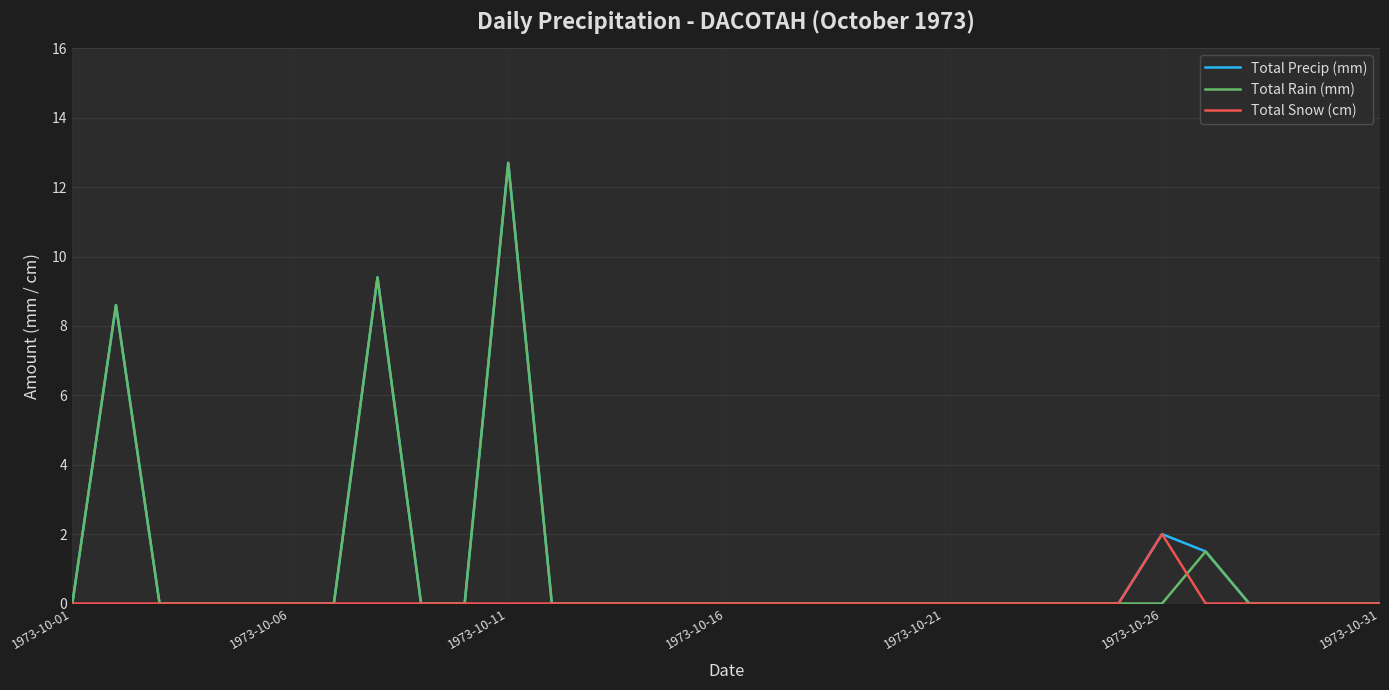

What is the maximum value for Total Precip (mm)?

12.7